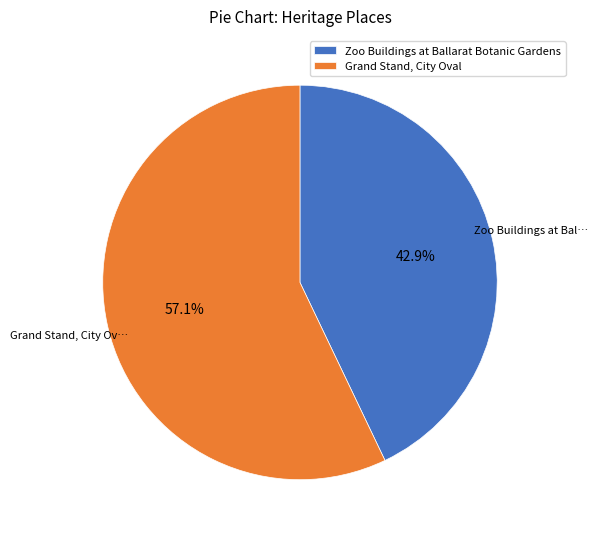

To the nearest percent, what is the difference between the Grand Stand, City Oval and Zoo Buildings at Ballarat Botanic Gardens slice percentages?

14%